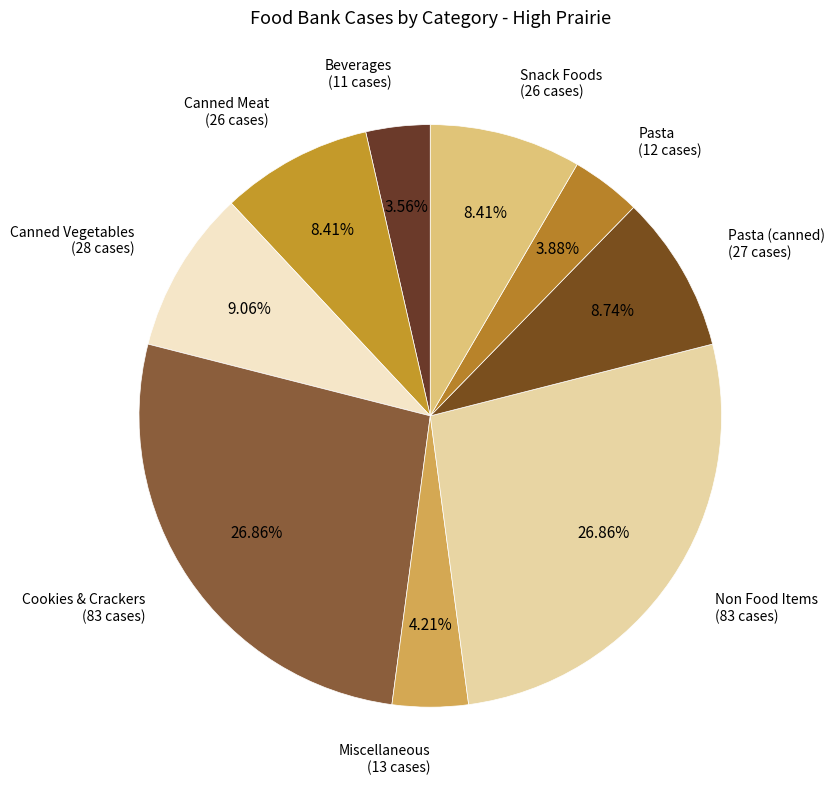

To the nearest percent, what portion does Cookies & Crackers represent?

27%